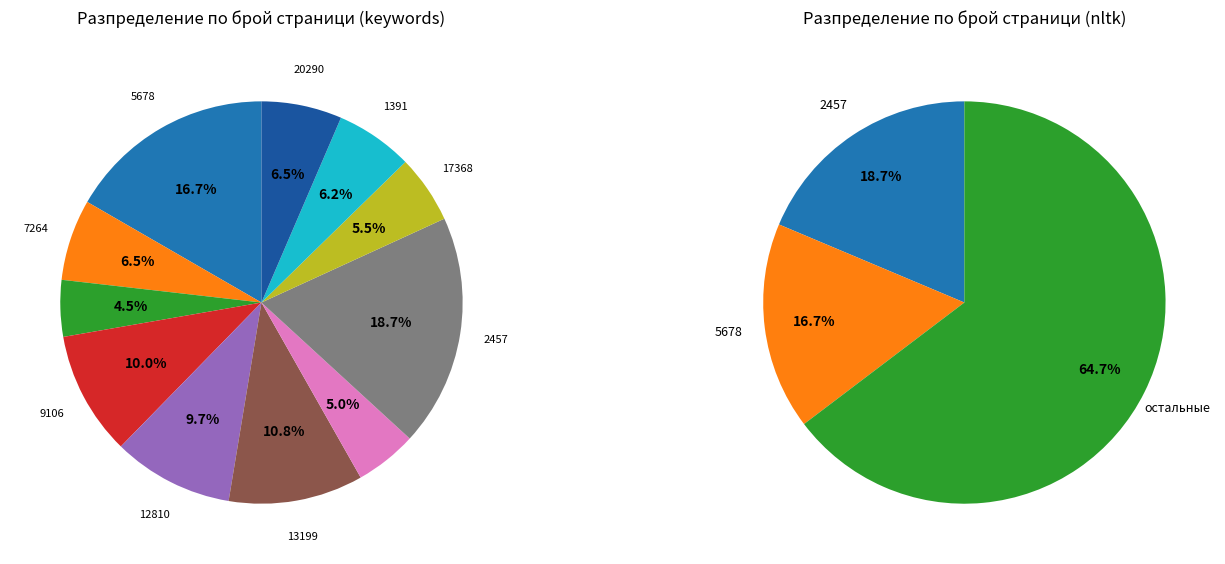

Combined, do 7264 and 12810 account for over 50%?

No